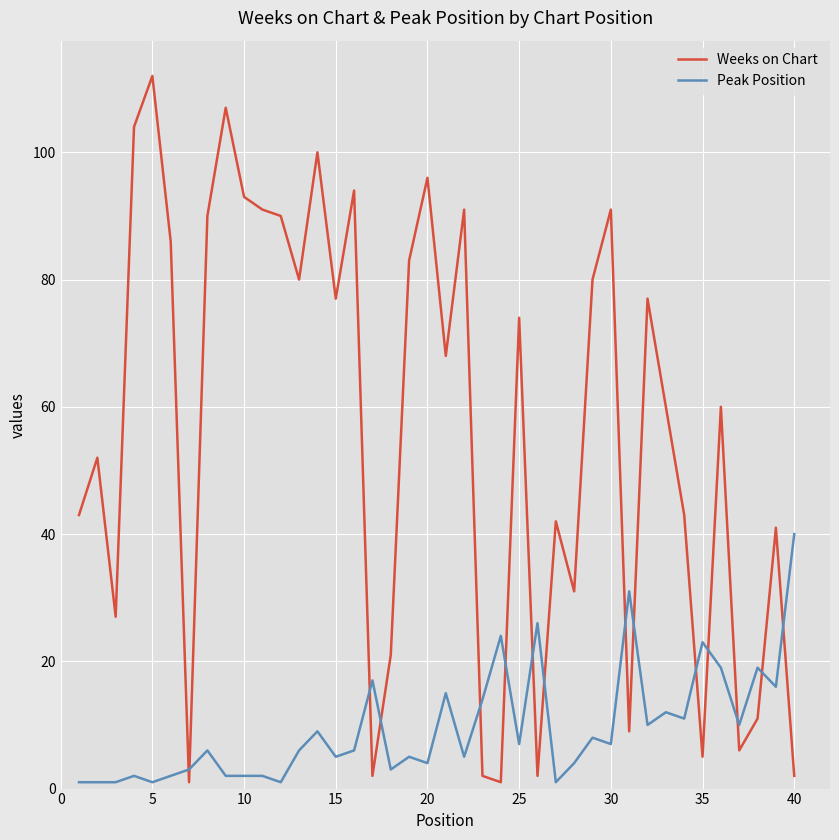

Which series has the largest total across all categories?

Weeks on Chart